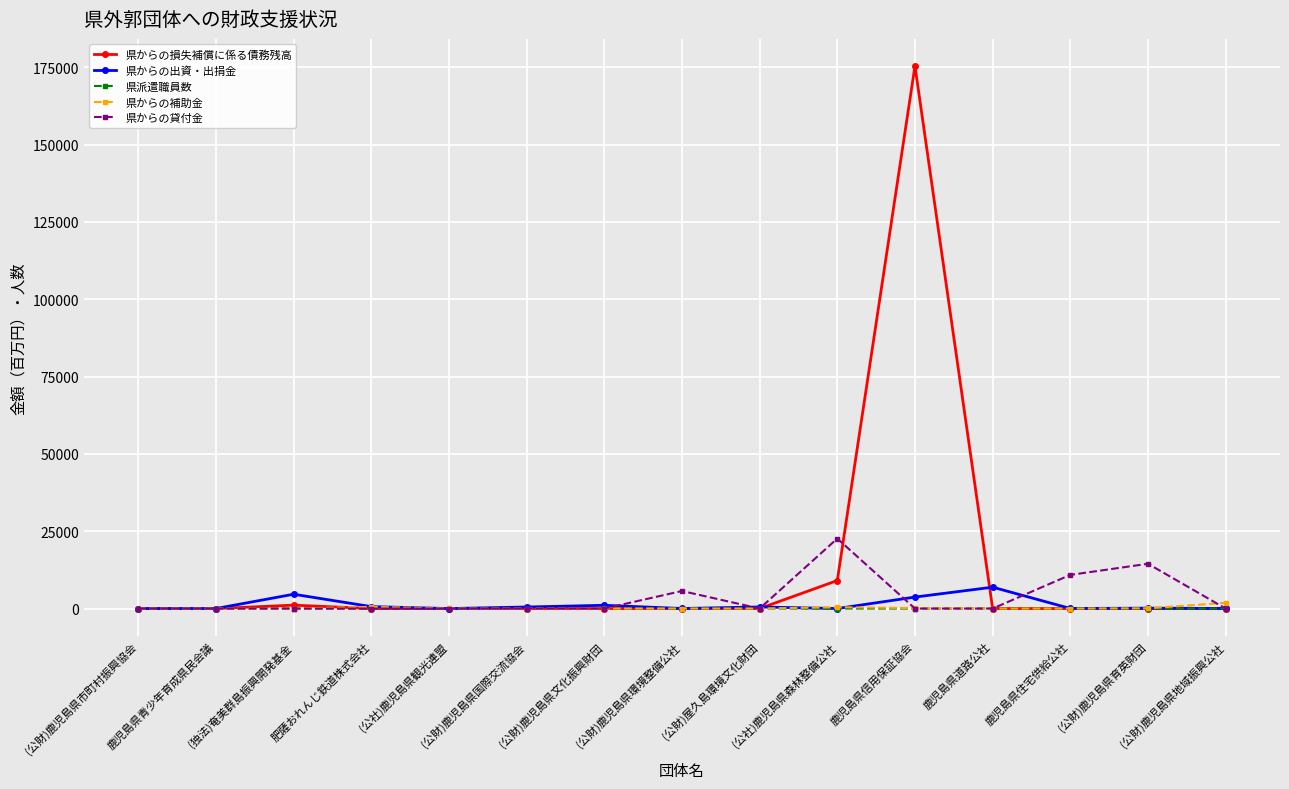

At which category is the sum across all series the highest?

鹿児島県信用保証協会